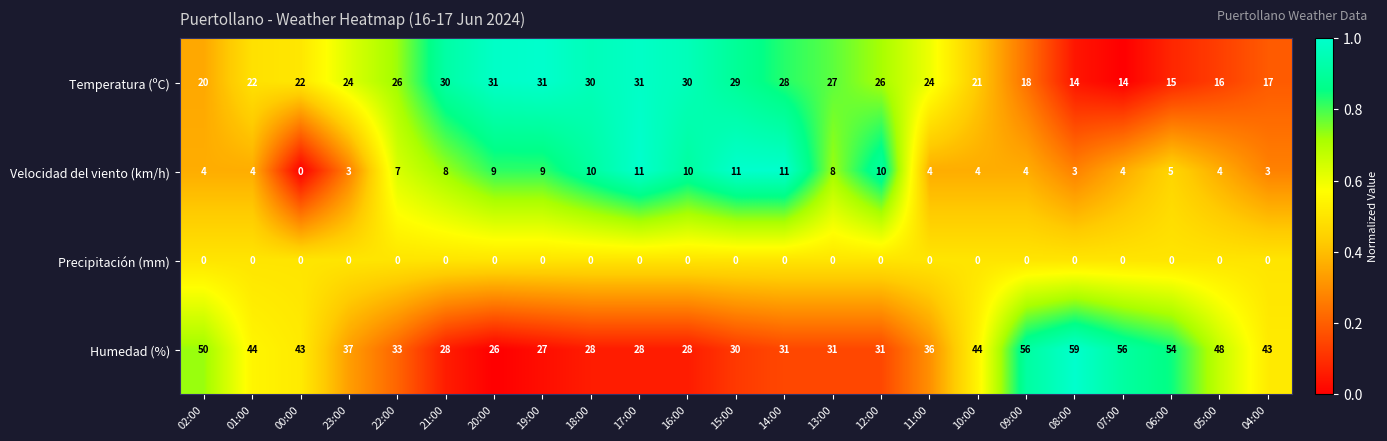

What is the total value across all series at 18:00?

68